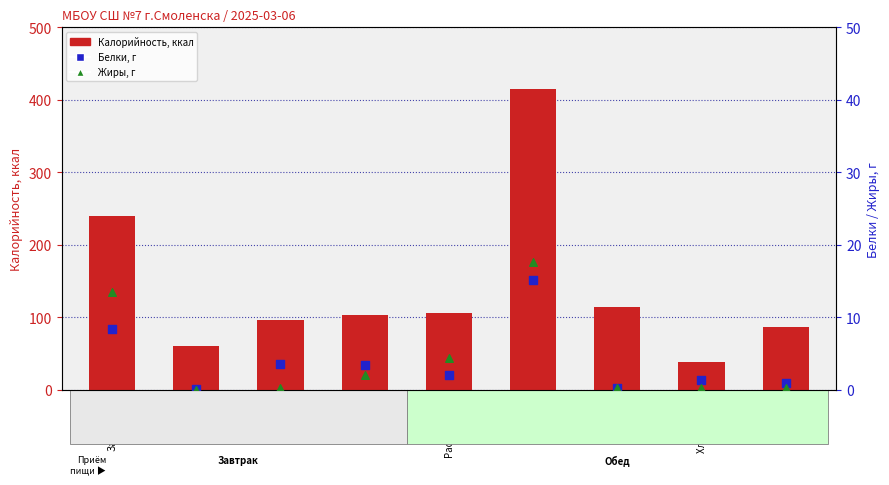

What is the total value across all series at Яблоко?

109.0